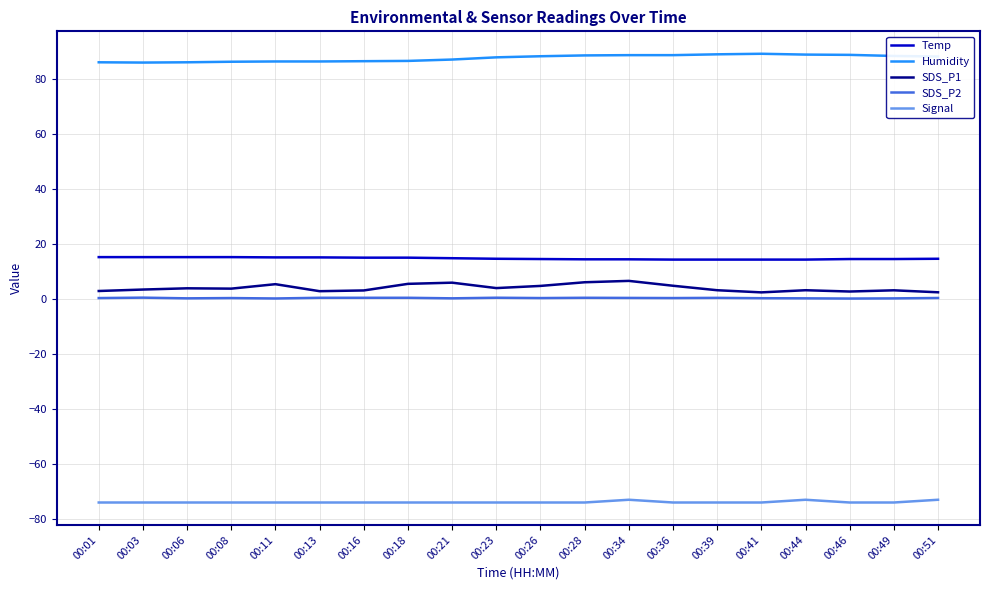

What are all the series names shown in the legend?

Temp, Humidity, SDS_P1, SDS_P2, Signal